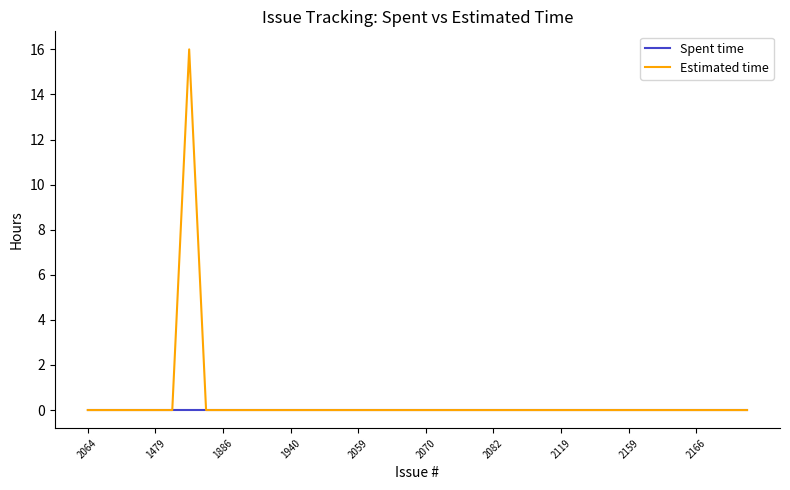

How many categories are shown in the chart?

40